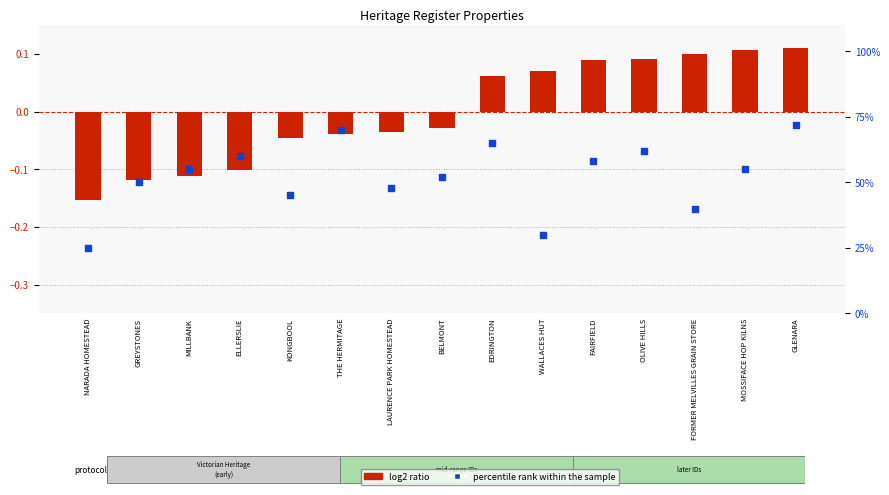

Which series contains the lowest Y value?

log2 ratio